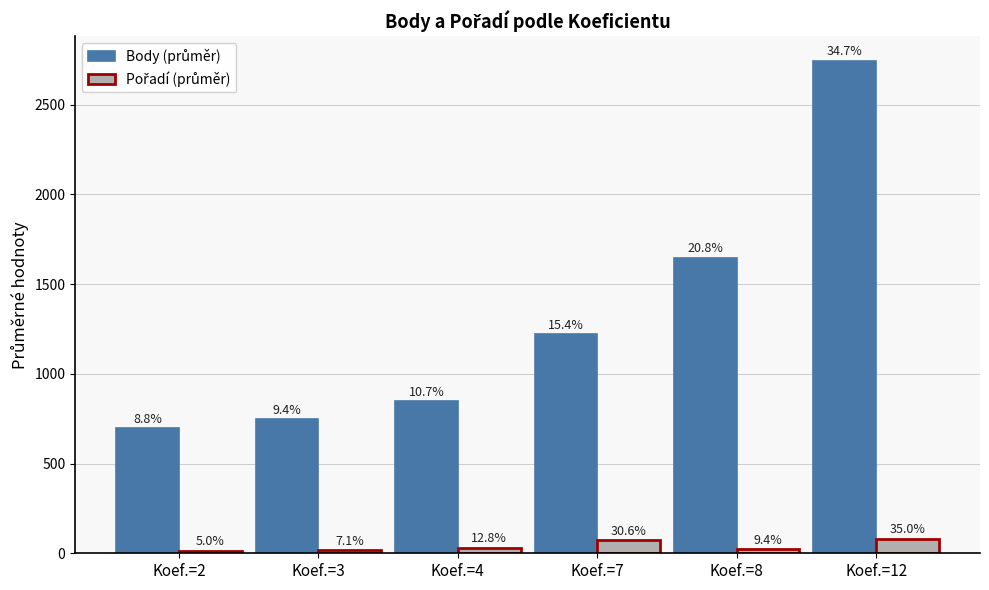

Which series has the largest total across all categories?

Body (průměr)